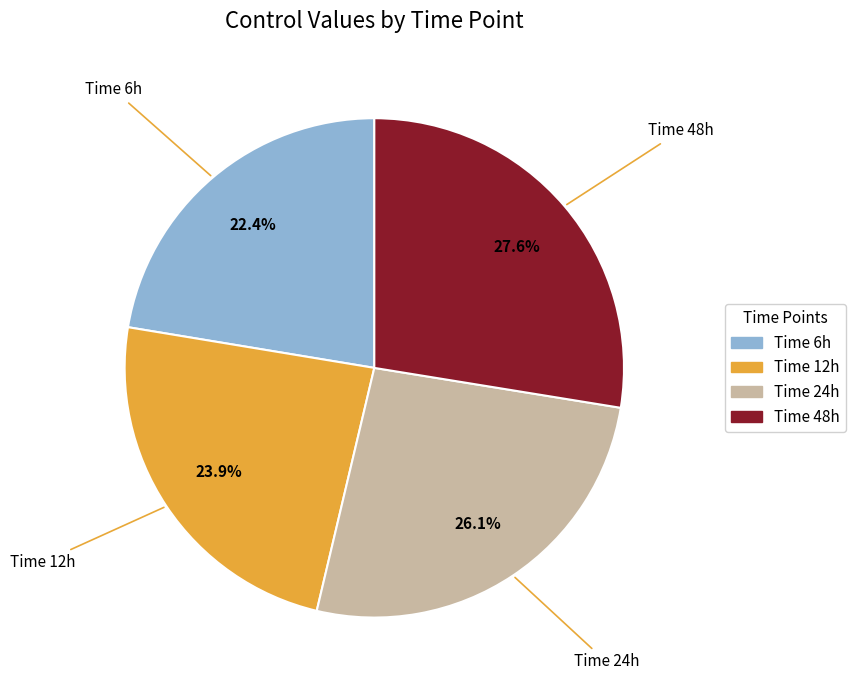

Is there a majority slice in this chart?

No